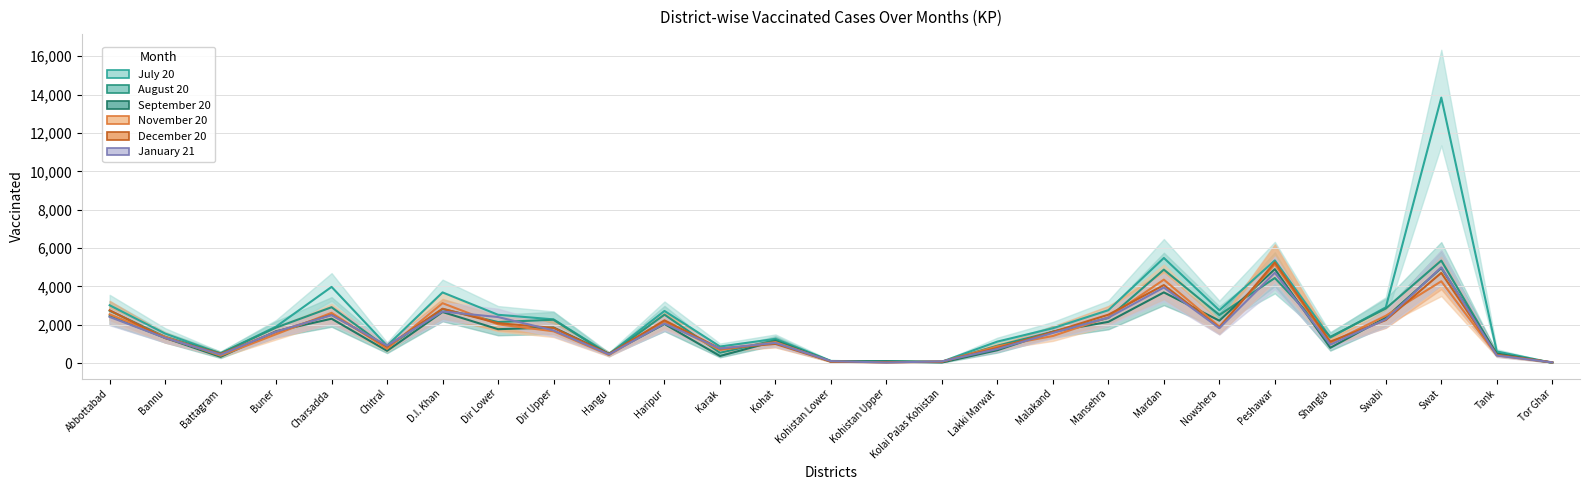

What is the label of the 21st point from the left?

Nowshera